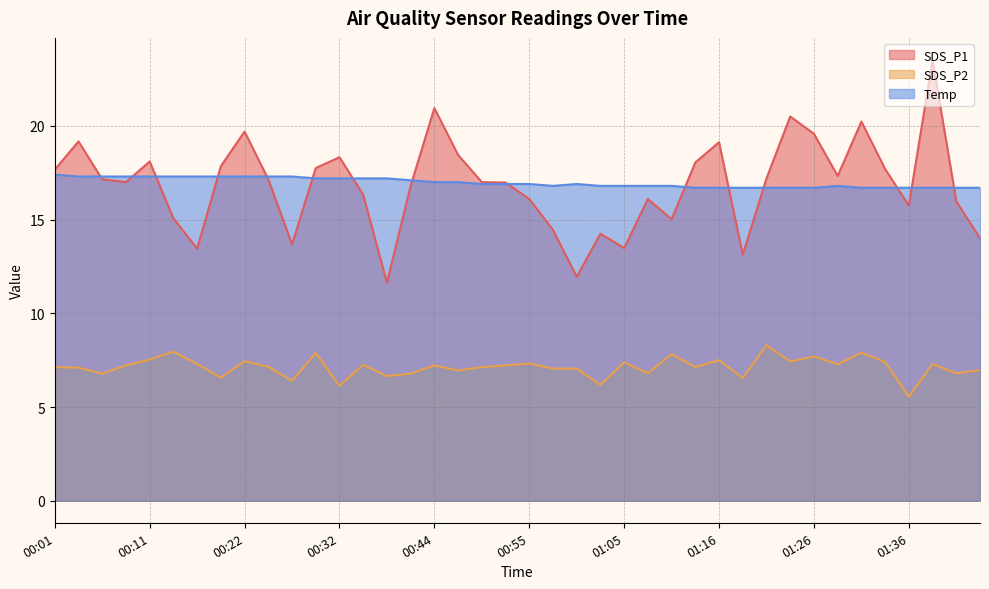

How many lines are shown in the chart?

3